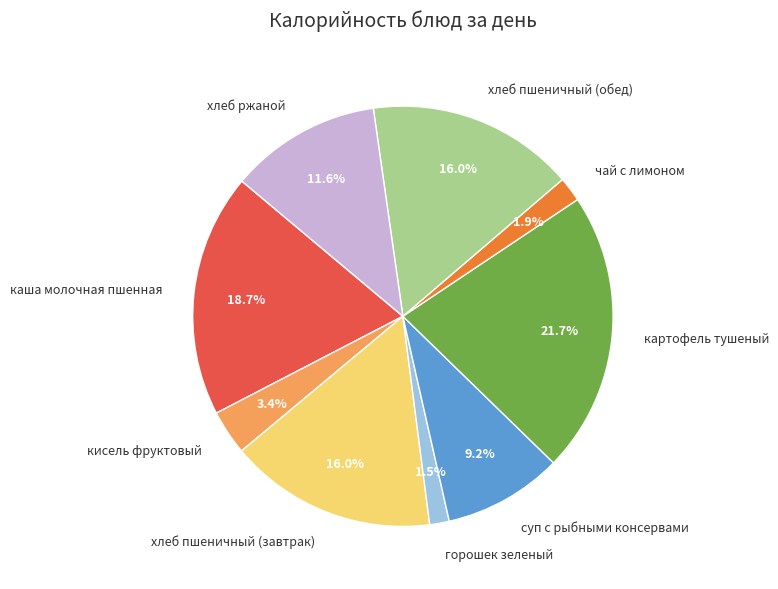

To the nearest percent, what is the average slice percentage?

11%